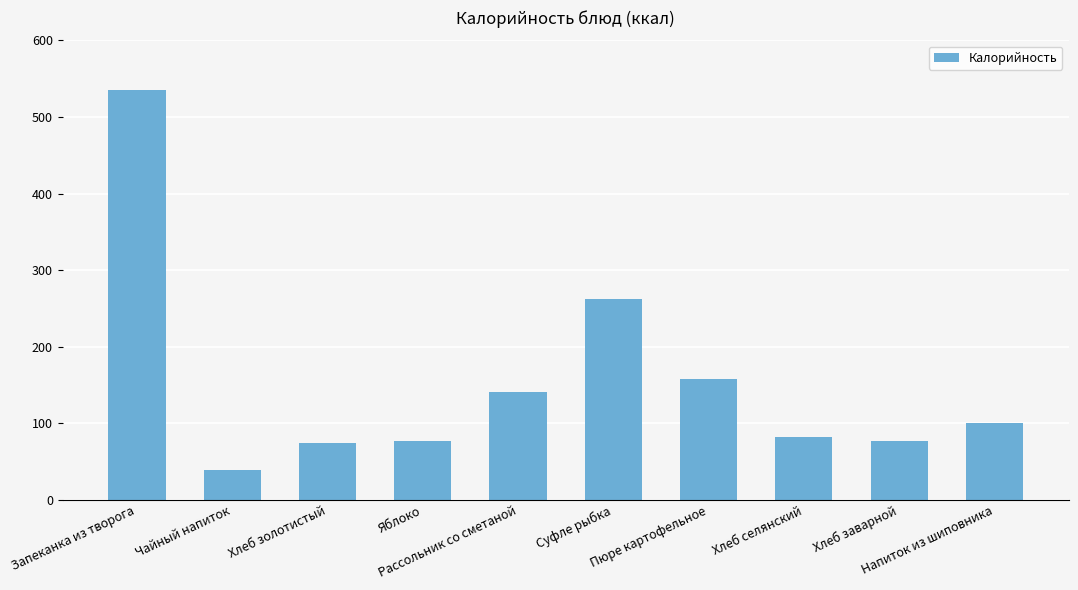

What is the value of the 3rd bar from the left?

74.0